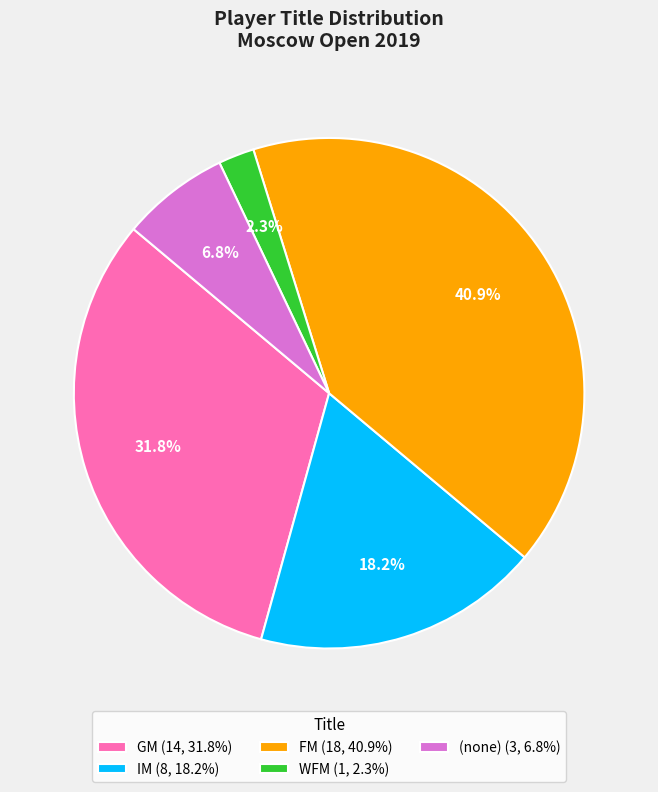

Approximately how many times larger is the value at GM (14, 31.8%) compared to FM (18, 40.9%)?

0.8